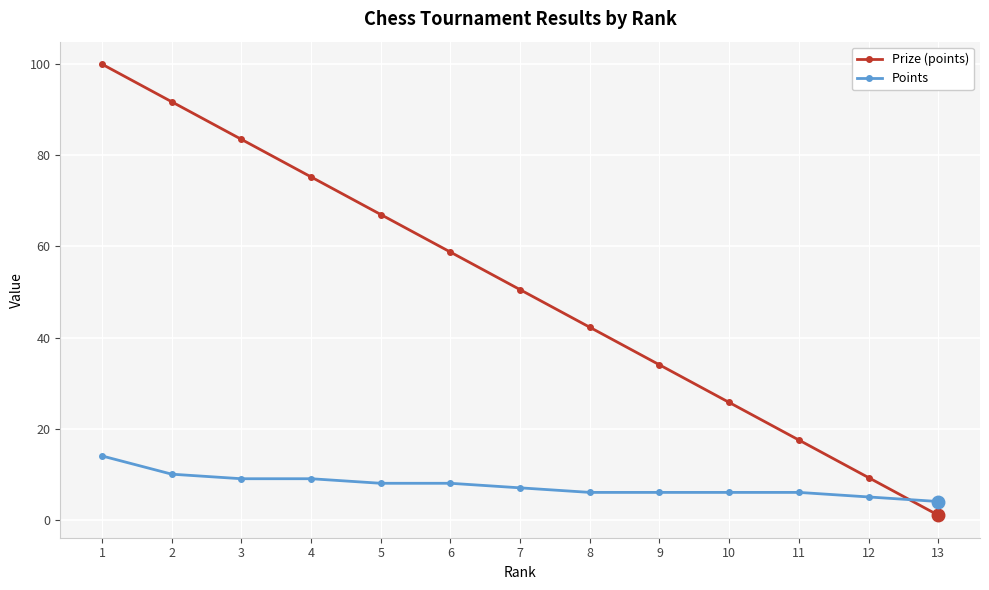

The value of Prize (points) at 4 is 39.8. True or false?

False